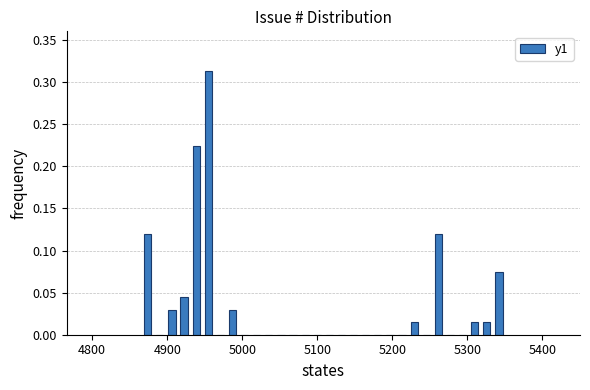

Read against the x-axis, roughly where is the centre of the tallest bar?

4950